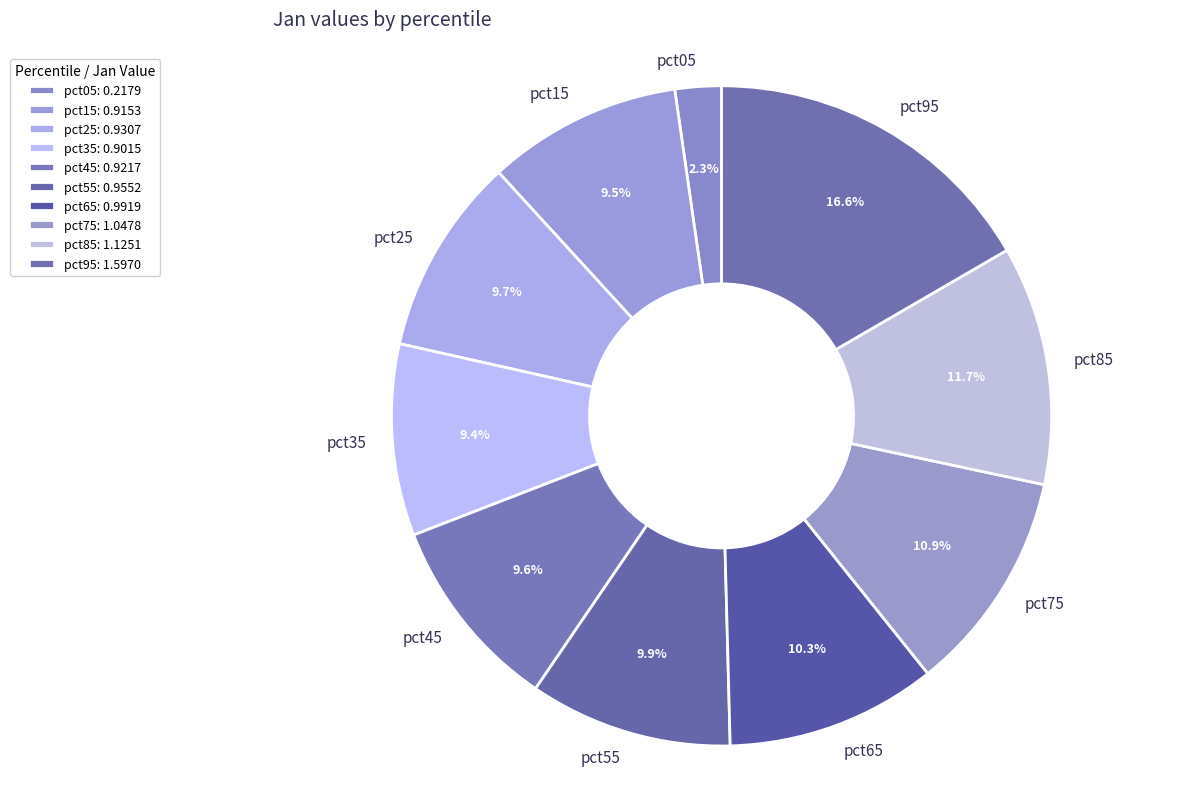

How many segments does this pie chart have?

10